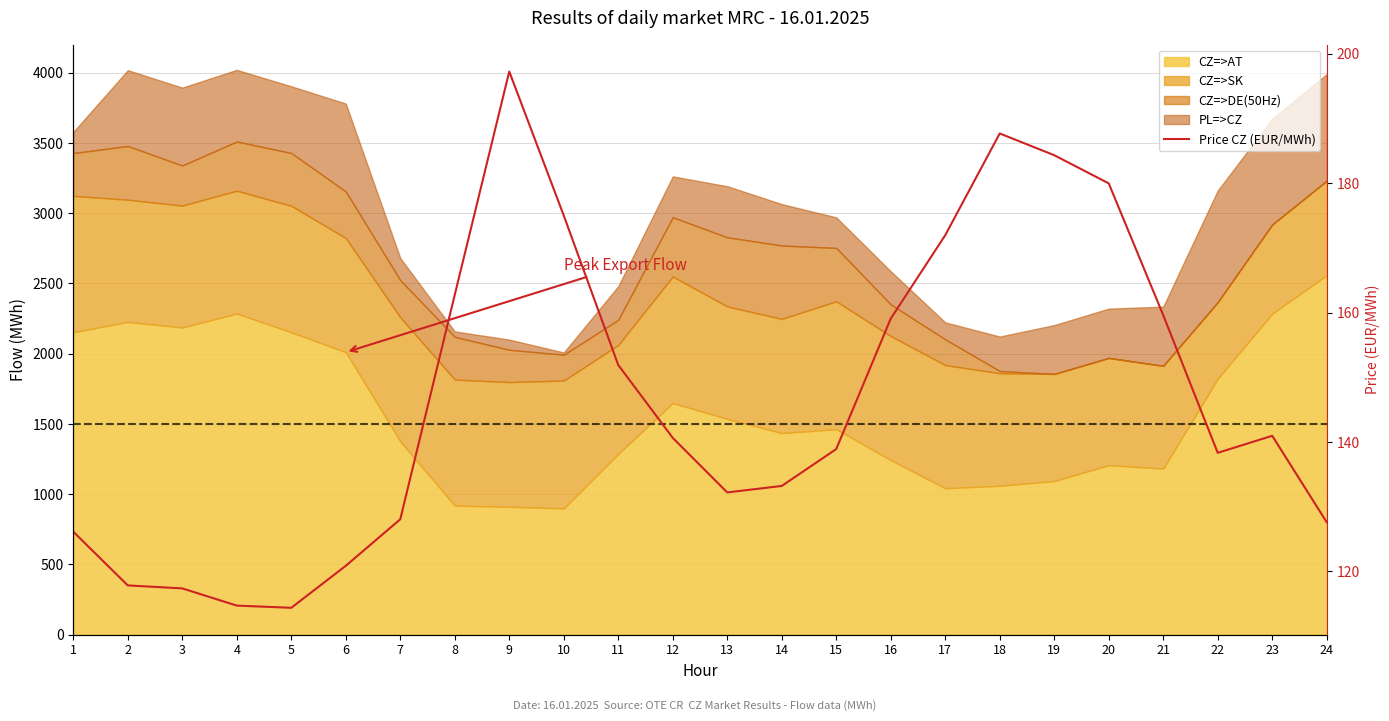

What value does the data have at 13?

132.2